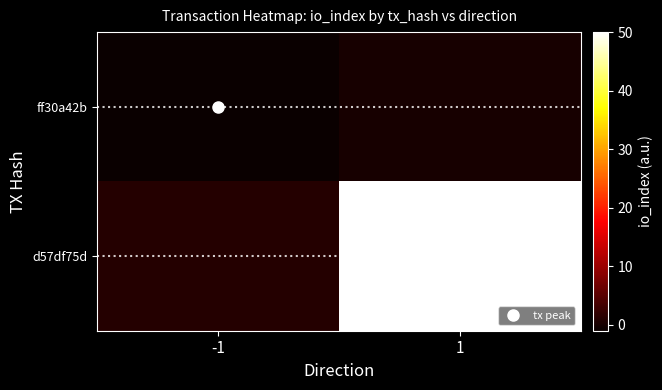

Reading right to left, transcribe all the data shown in this chart.

ff30a42b: 1=0	-1=-1
d57df75d: 1=50	-1=1